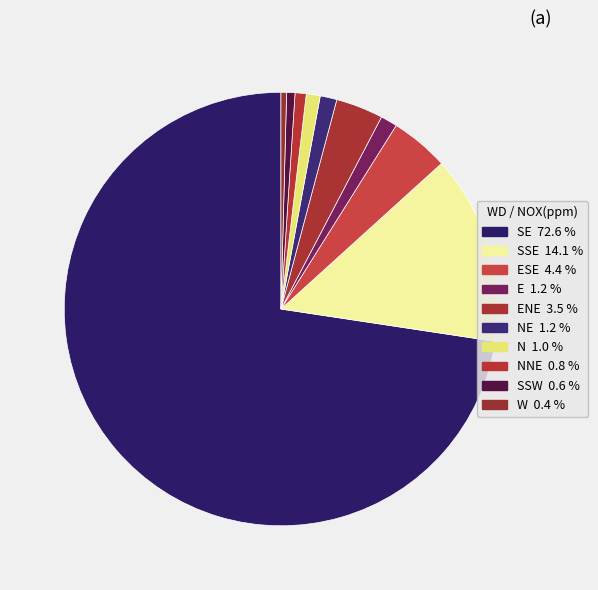

Count the number of slices in the pie.

10